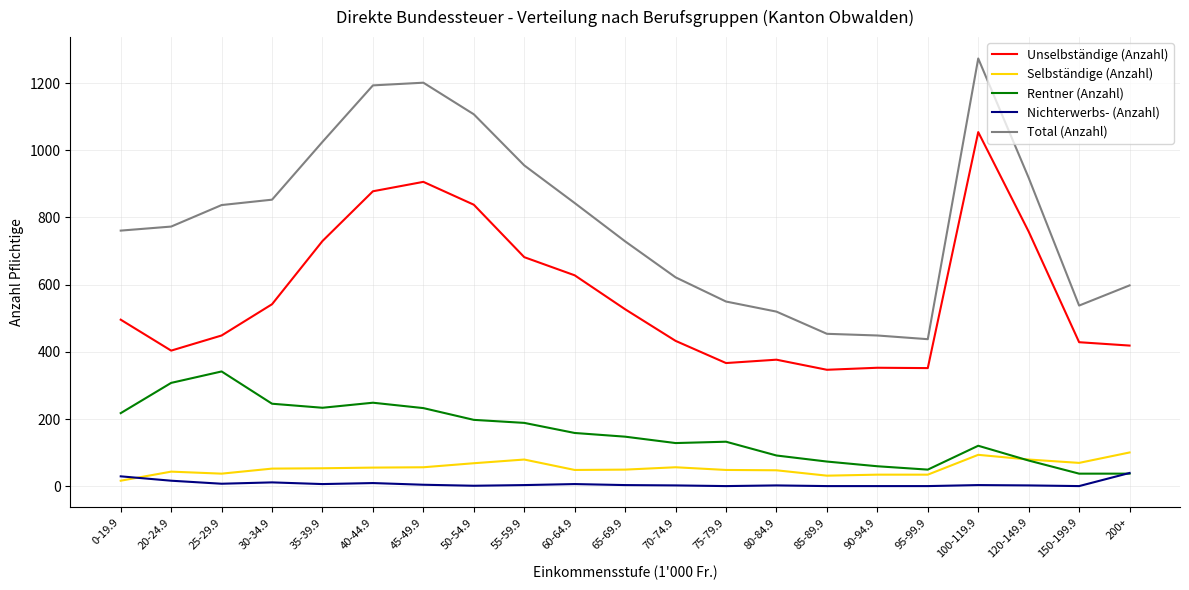

At which category is the sum across all series the highest?

100-119.9